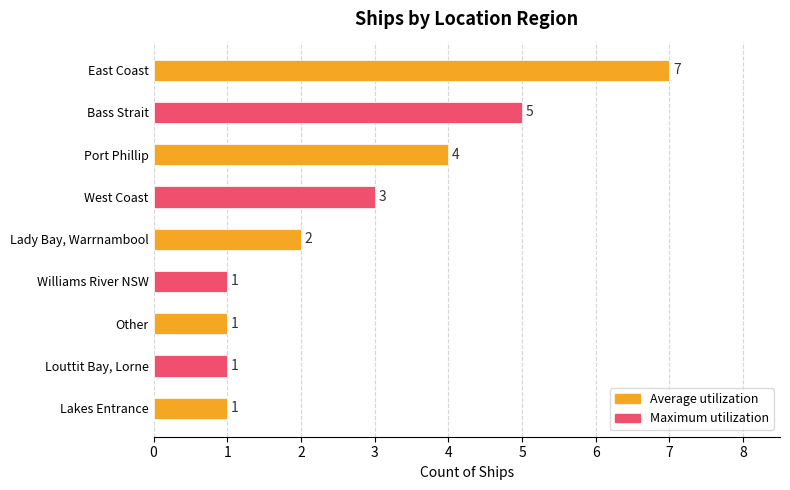

What are all the series names shown in the legend?

Average utilization, Maximum utilization